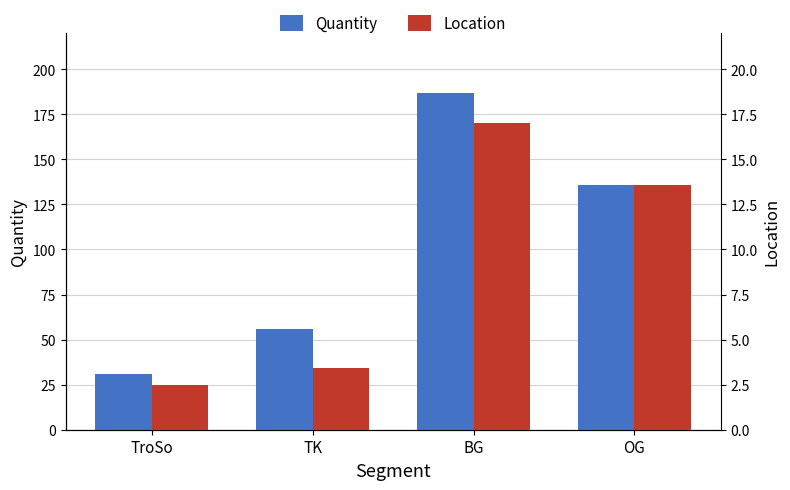

The Location series shows 20.4 at OG. True or false?

False